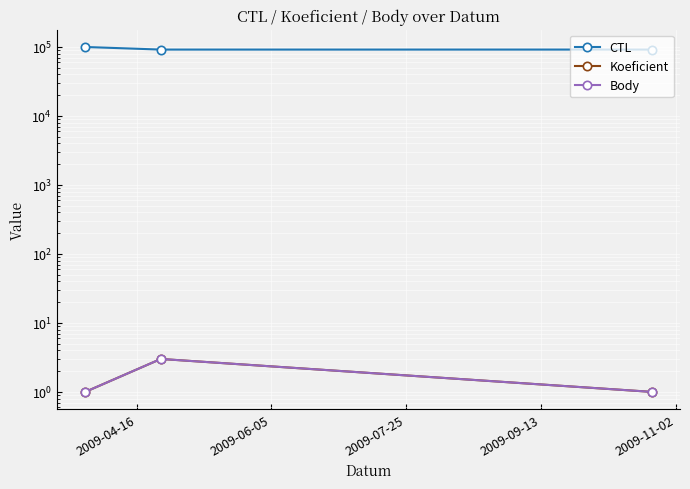

Which series has the widest spread of values?

CTL